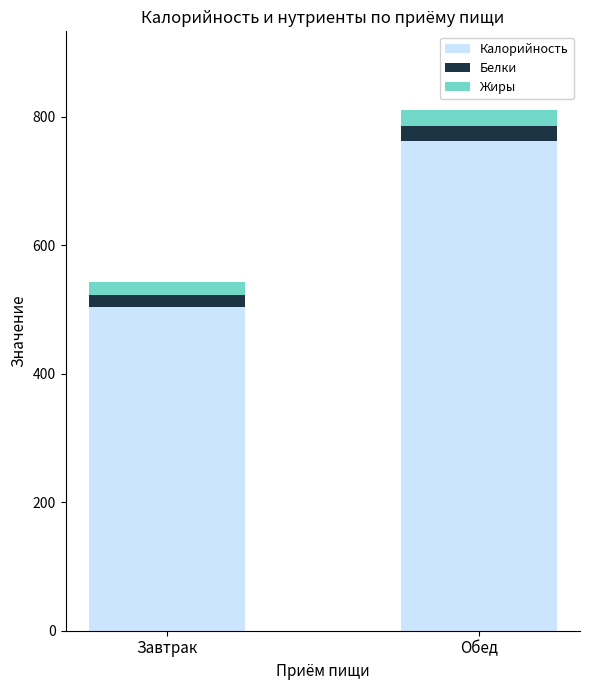

Reading left to right, what are the values for Калорийность?

503	762